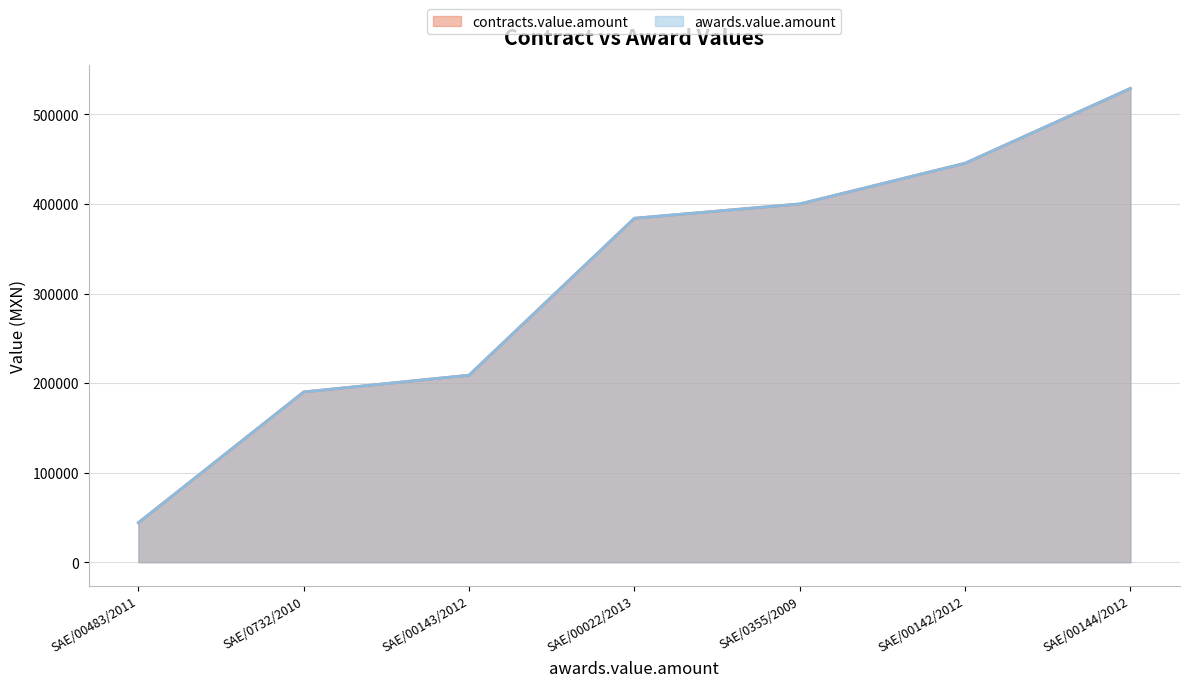

Does the chart display data point markers on the line(s)?

No